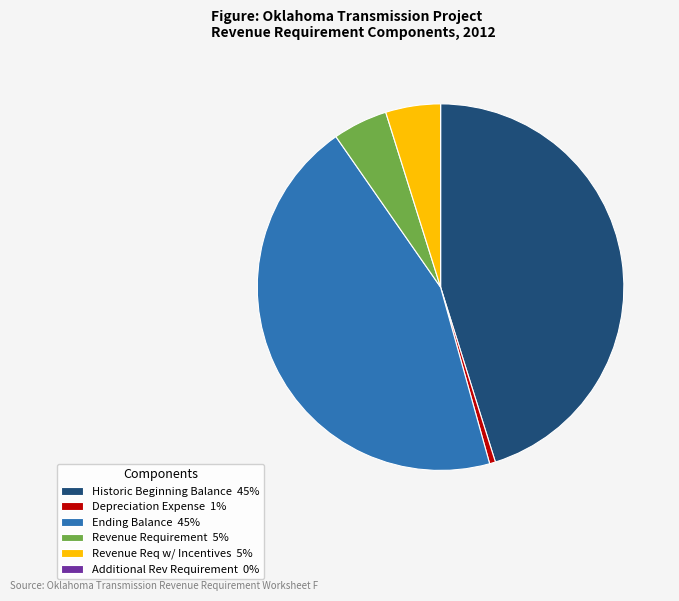

Does any single category account for the majority?

No